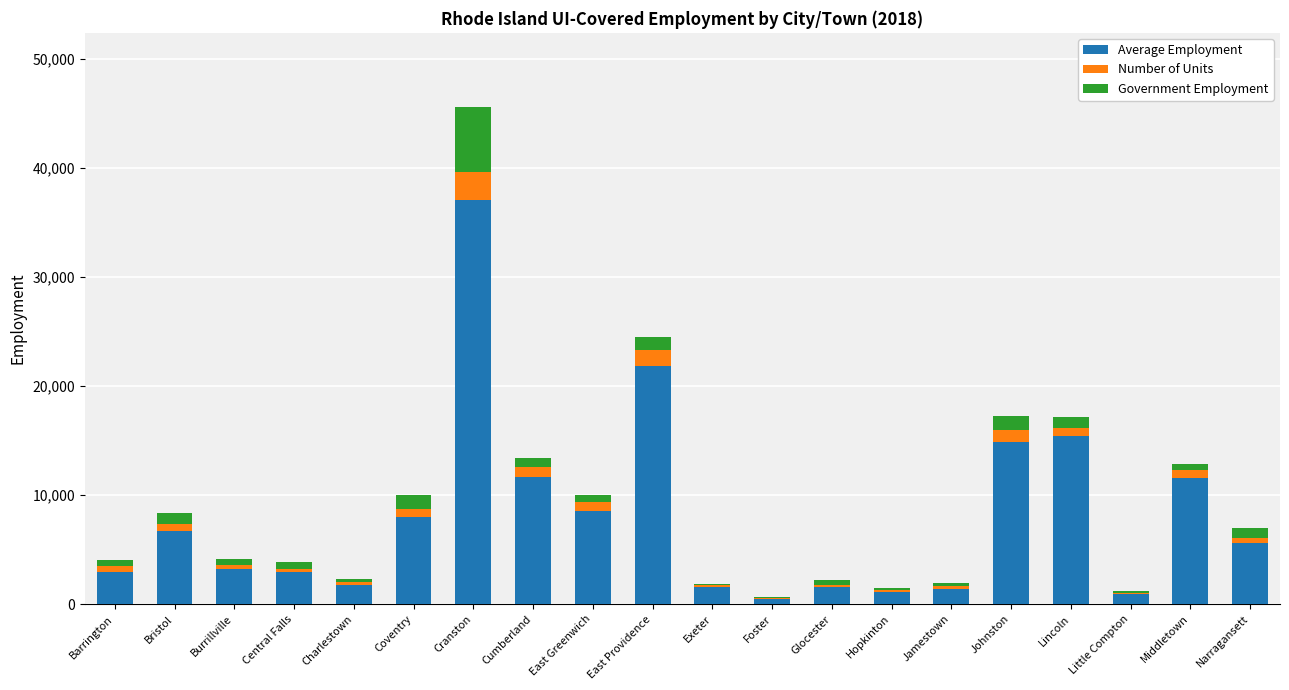

How many categories are shown in the chart?

20